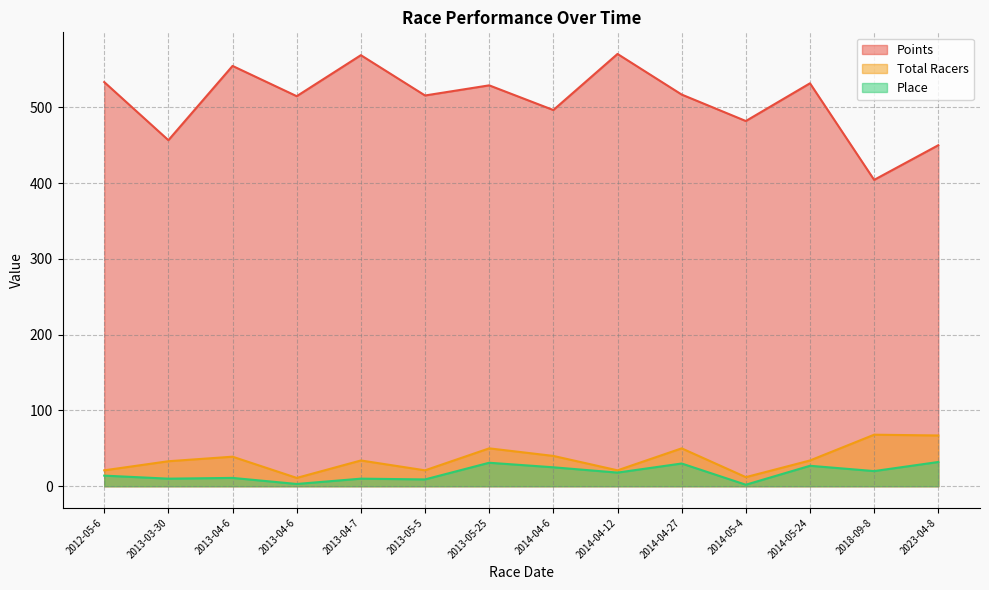

True or false: Points has a value of 194.7 at 2013-05-5.

False